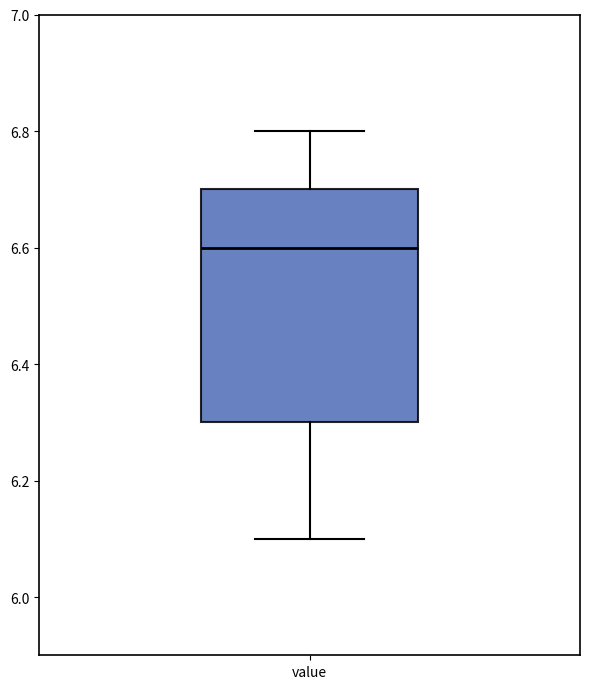

Transcribe this box plot: give where the median line is, the range the box spans, and where the two whiskers end, as read against the y-axis. The values are not printed on the chart, so give them approximately, as read against the axis.

median 6.6, box 6.3 to 6.7, whiskers 6.1 to 6.8